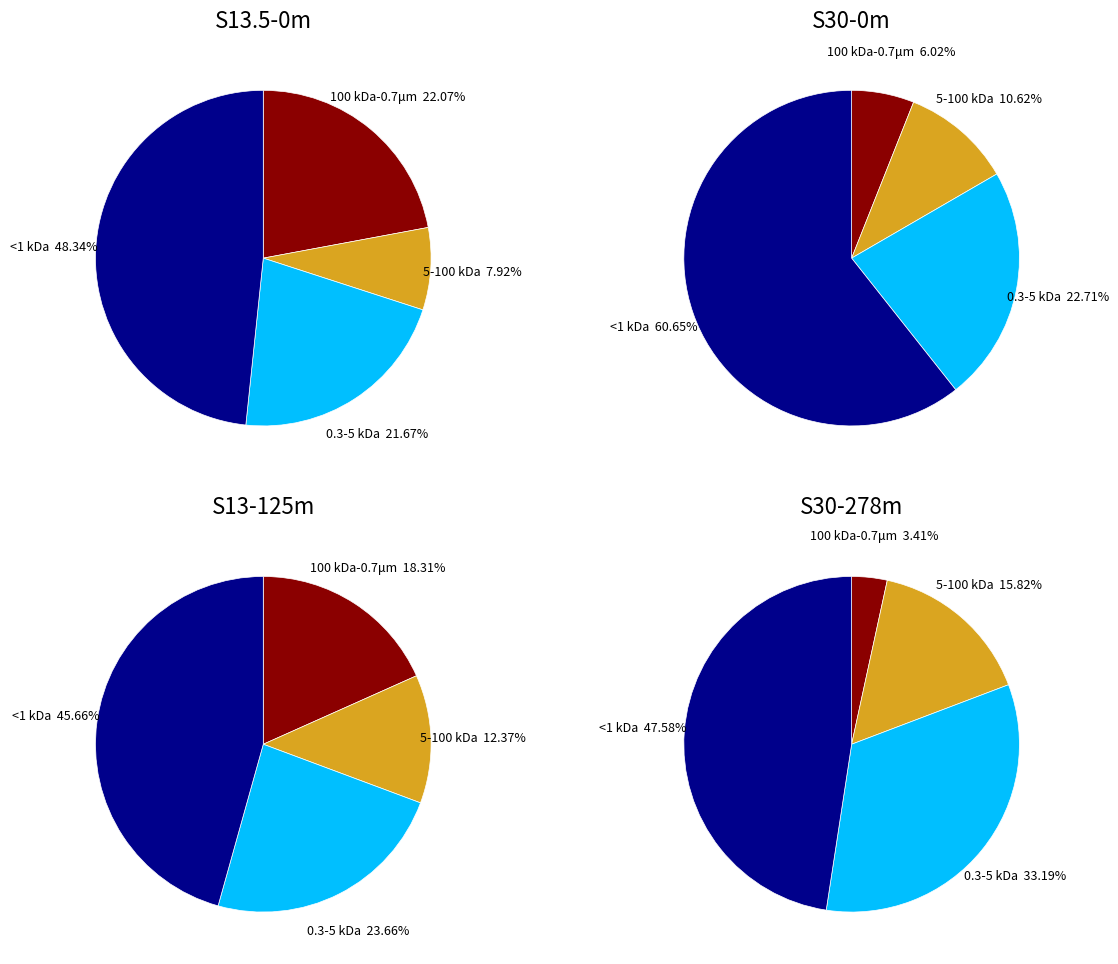

What percentage do 3 and 1 together represent?

18.9%